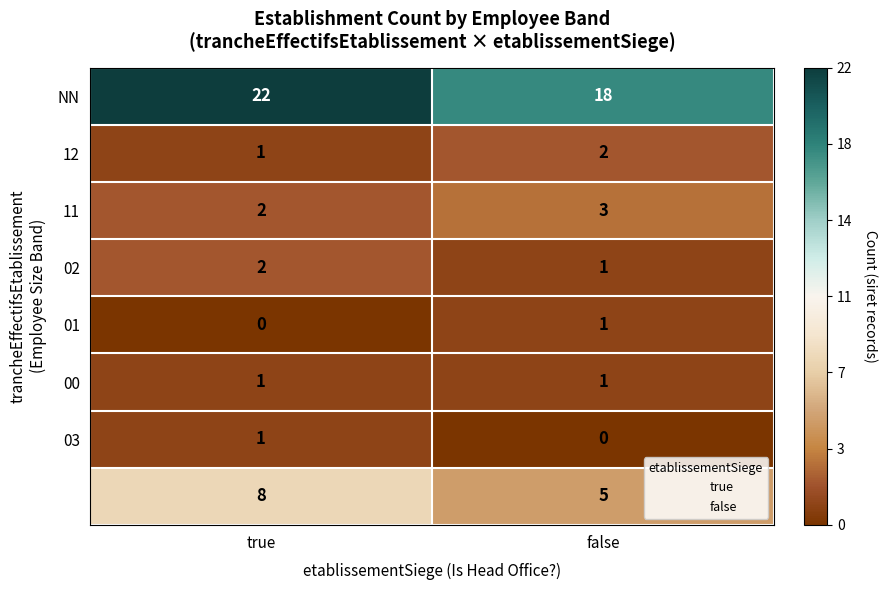

What is the greatest value displayed?

22